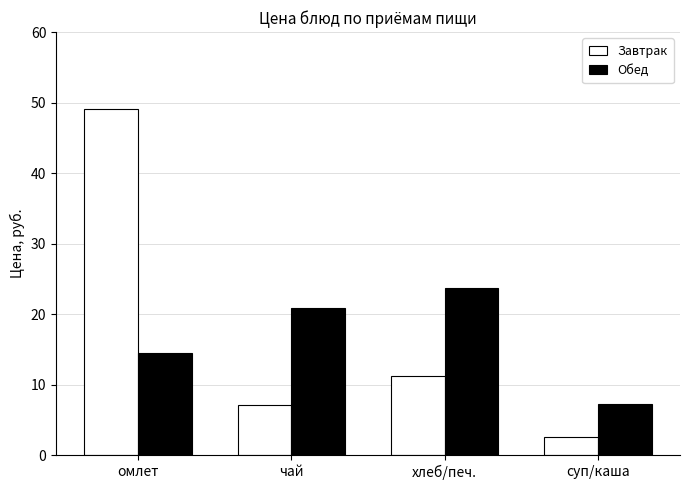

At чай, list the series in order from largest to smallest.

Обед, Завтрак